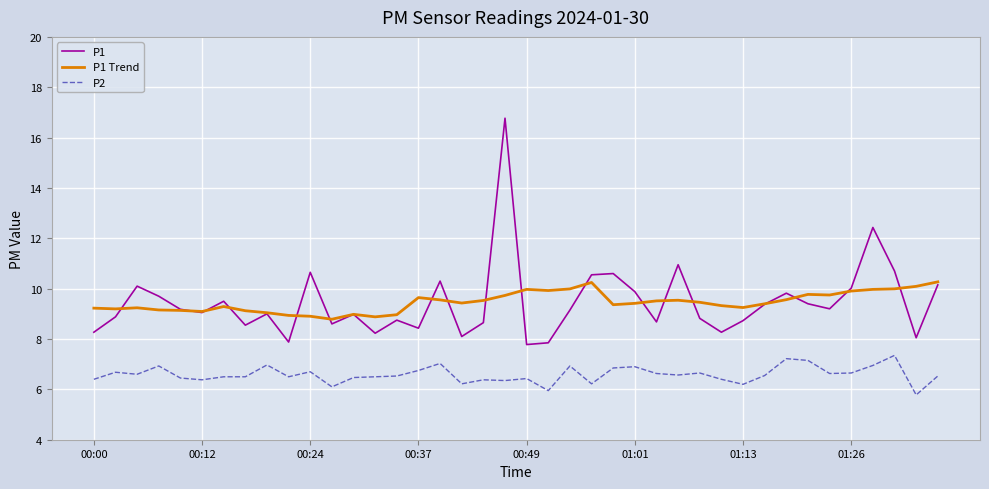

How many interior local valleys does the P1 series have?

12